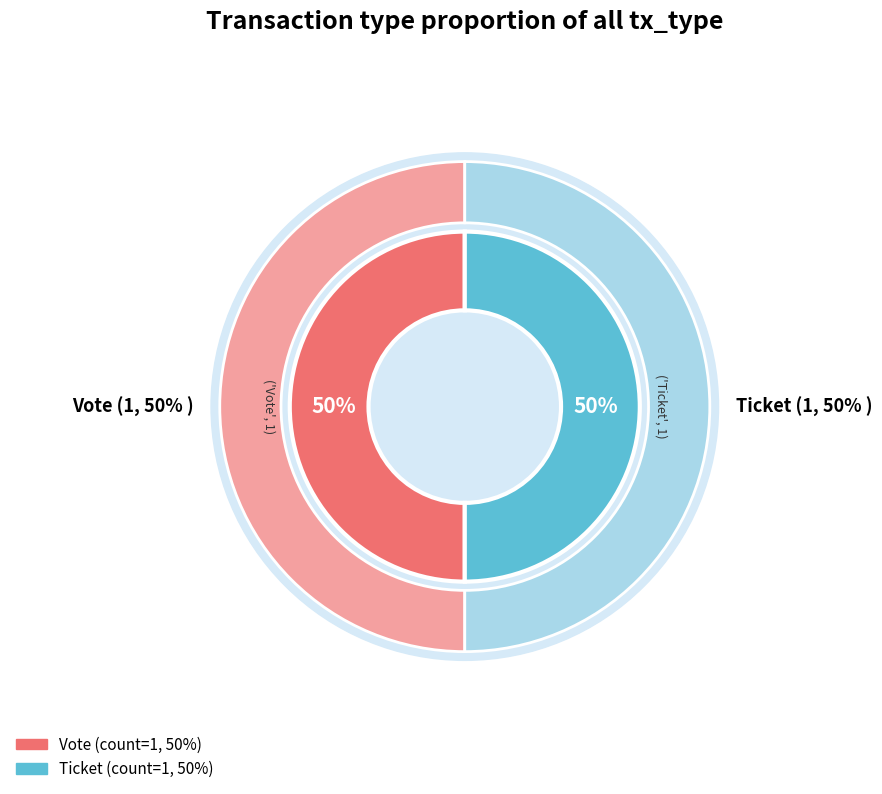

Which slice is the smallest?

Ticket